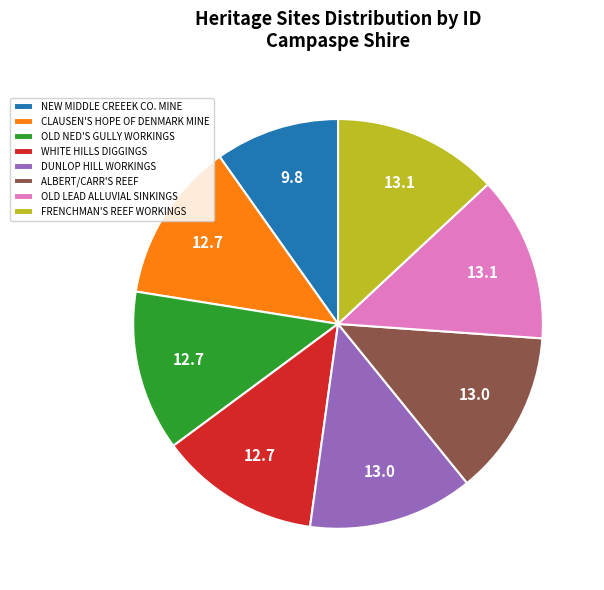

Do CLAUSEN'S HOPE OF DENMARK MINE and WHITE HILLS DIGGINGS together represent more than half of the pie?

No